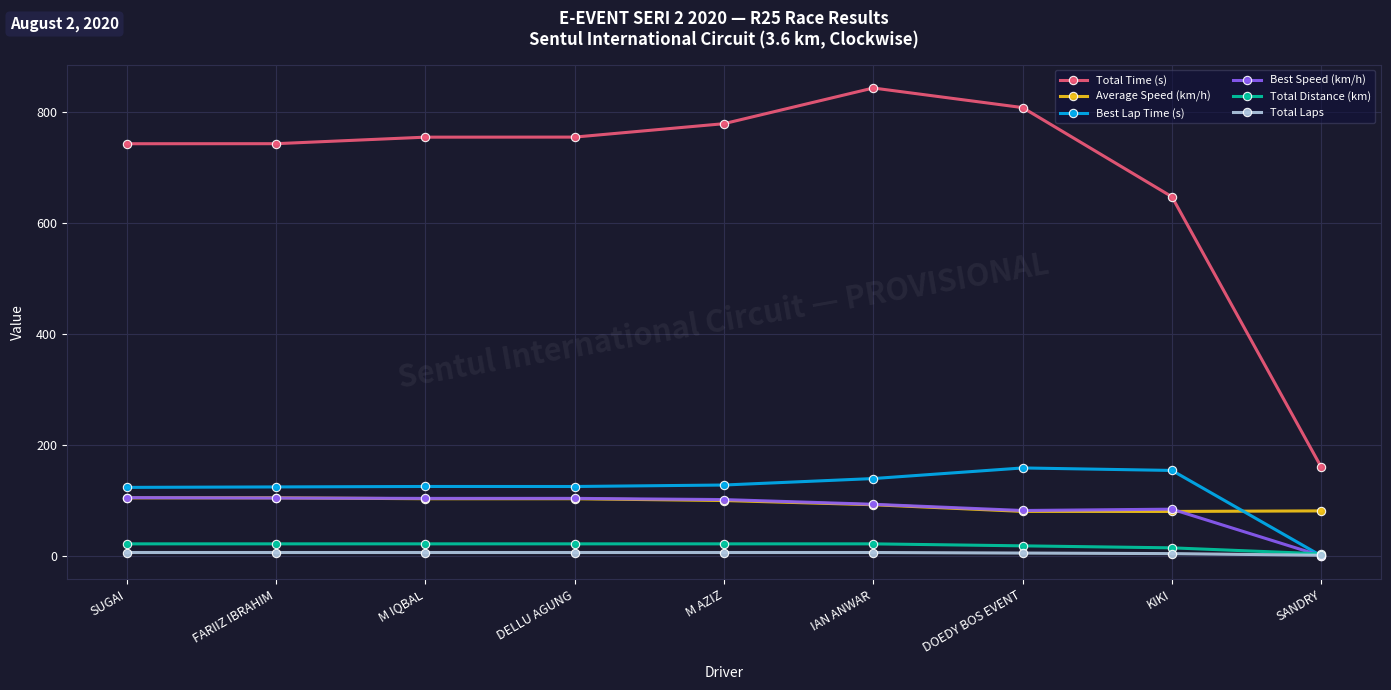

True or false: Total Time (s) has a value of 755.1 at M IQBAL.

True